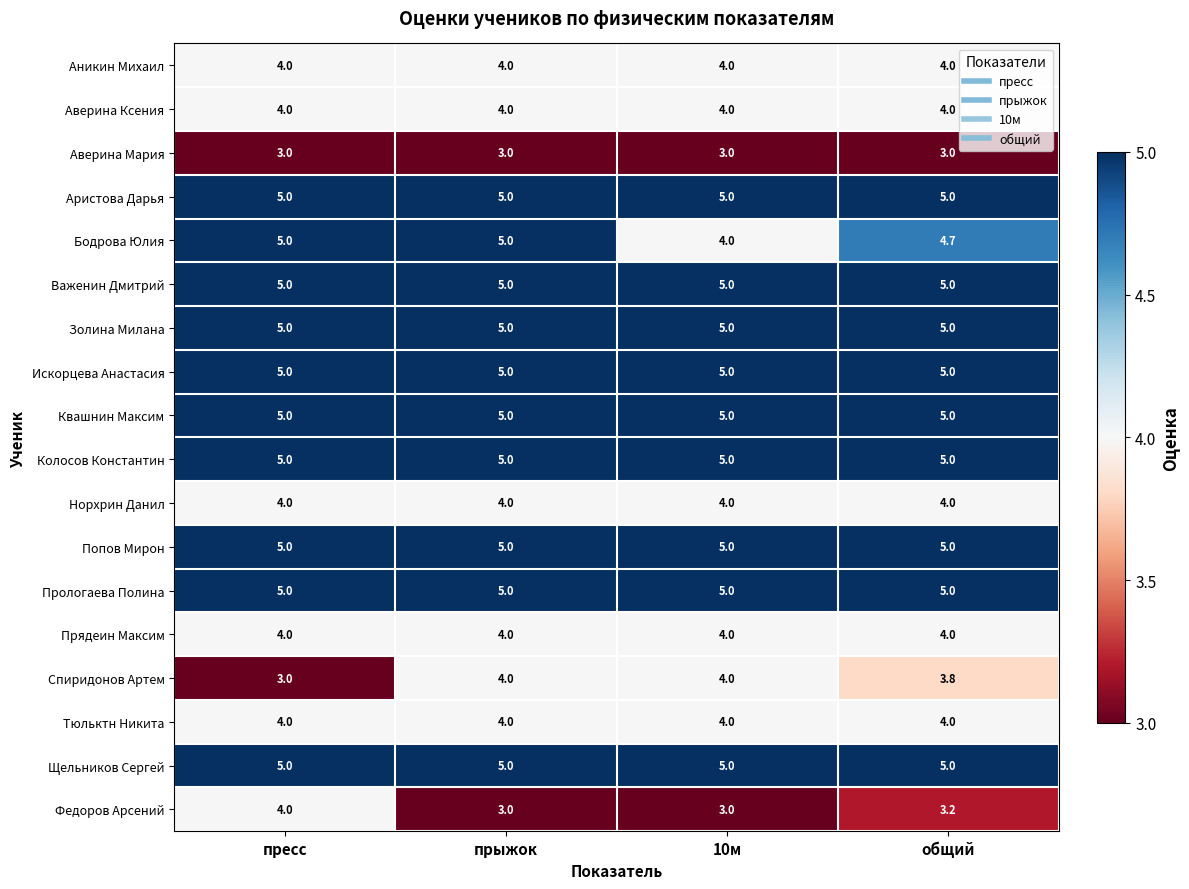

How many data points does each series have?

4